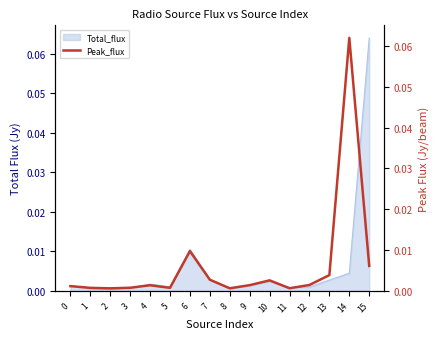

Is it true that the value at 11 is 0.0?

False